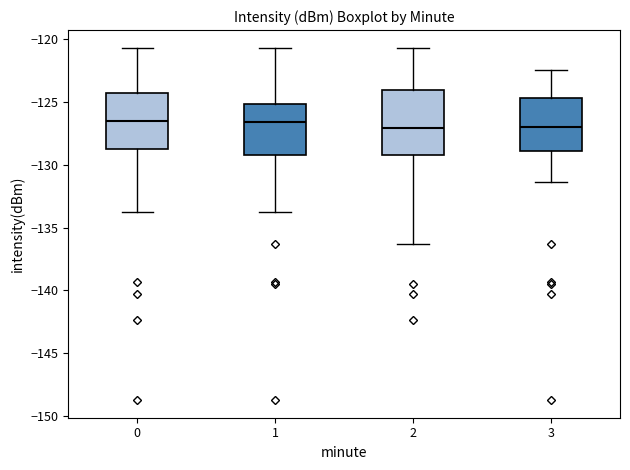

Reading left to right, transcribe this box plot: for each box, give where its median line is, the range the box spans, and where its two whiskers end, as read against the y-axis. The values are not printed on the chart, so give them approximately, as read against the axis.

0: median -126.5, box -128.5 to -124.5, whiskers -133.5 to -120.5
1: median -126.5, box -129.0 to -125.0, whiskers -133.5 to -120.5
2: median -127.0, box -129.5 to -124.0, whiskers -136.5 to -120.5
3: median -127.0, box -129.0 to -124.5, whiskers -131.5 to -122.5